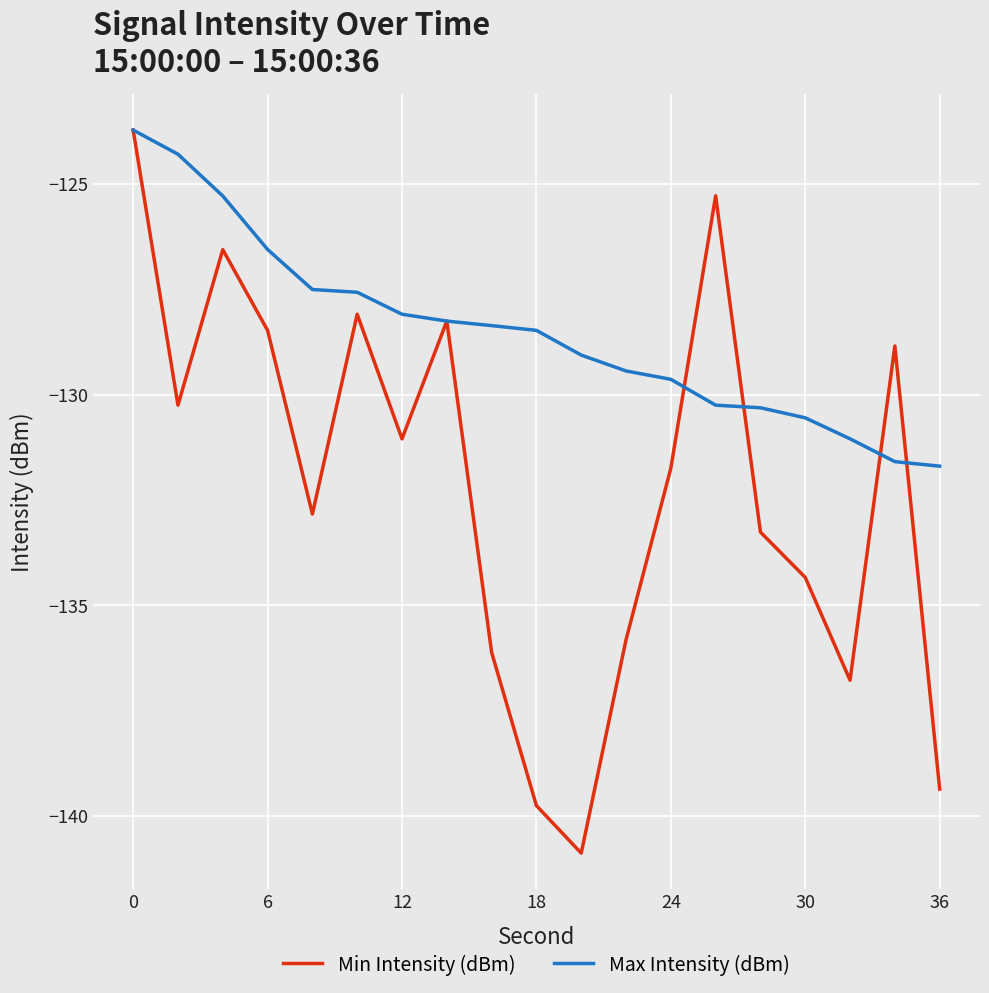

What is the maximum value for Min Intensity (dBm)?

-123.7